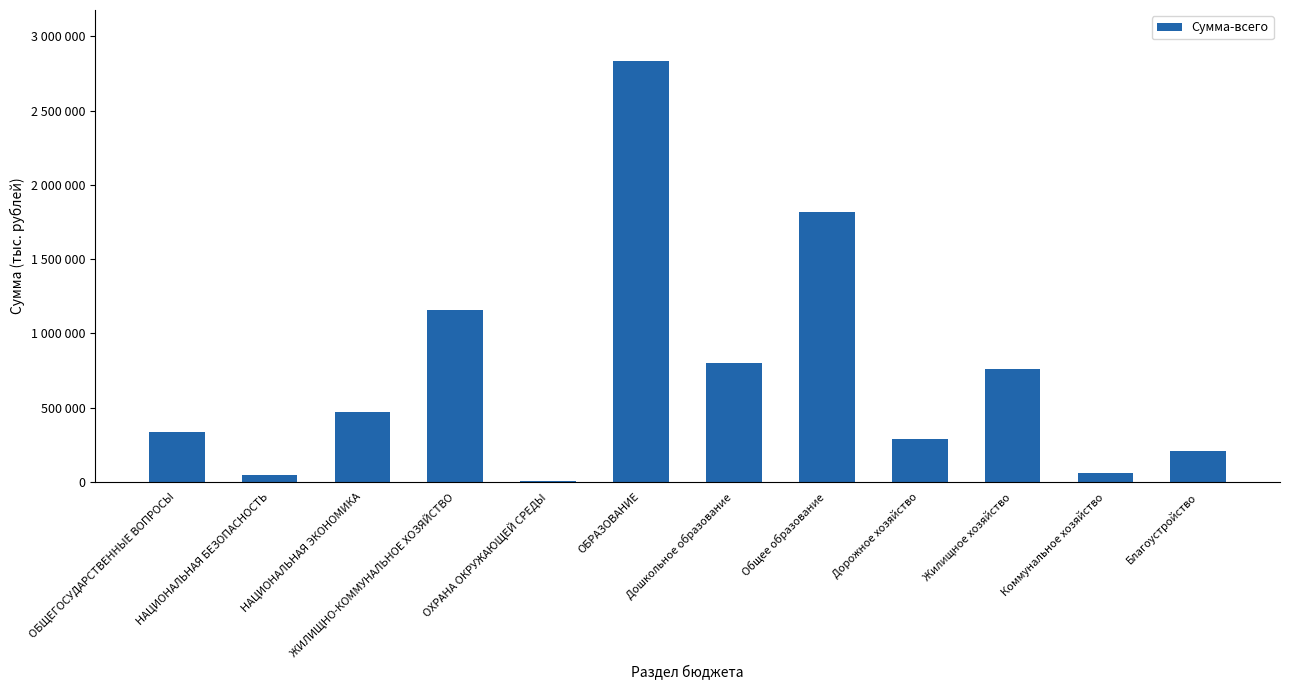

What is the sum of all values?

8787789.4